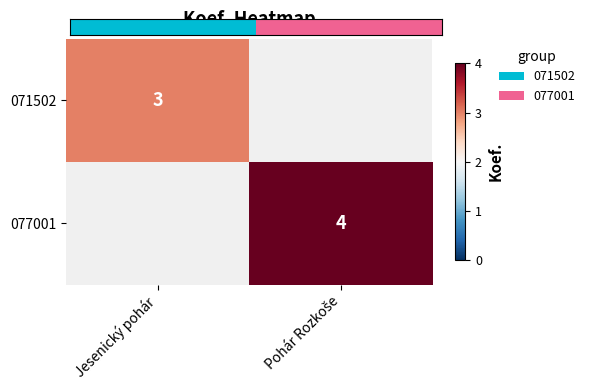

True or false: 071502 has a value of 5 at Jesenický pohár.

False